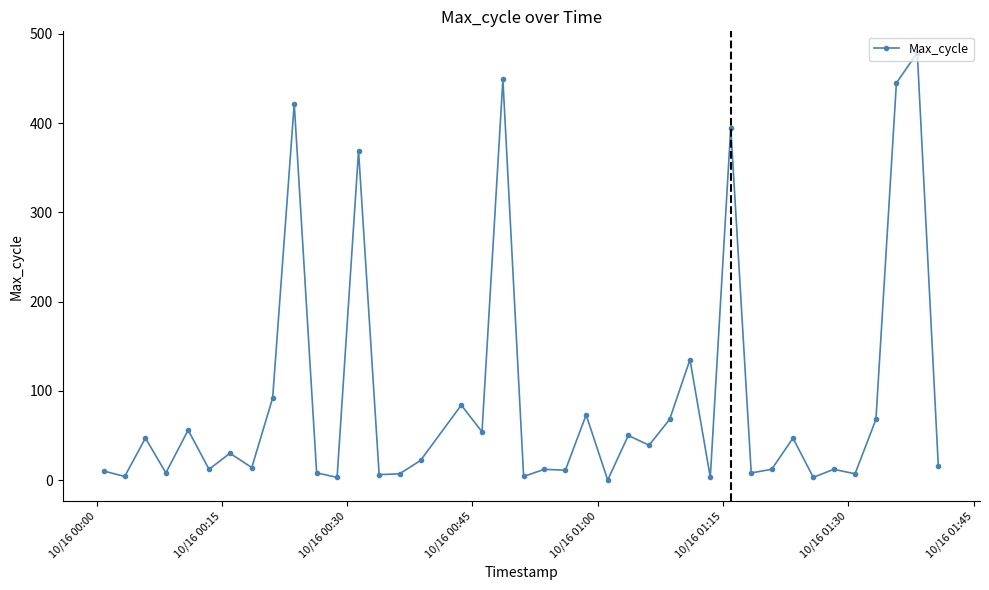

What is the greatest value displayed?

479